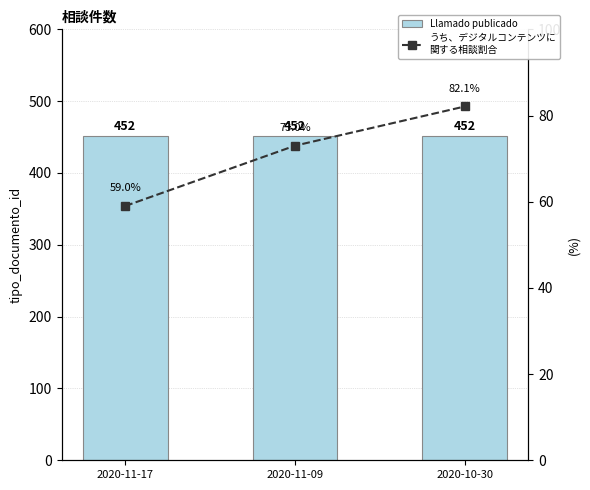

What is the total value across all series at 2020-10-30?

534.1